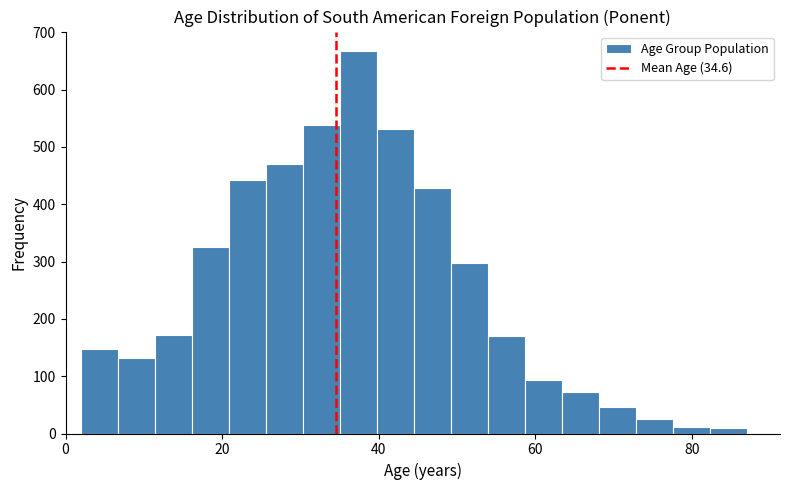

Read against the x-axis, roughly where is the centre of the tallest bar?

38